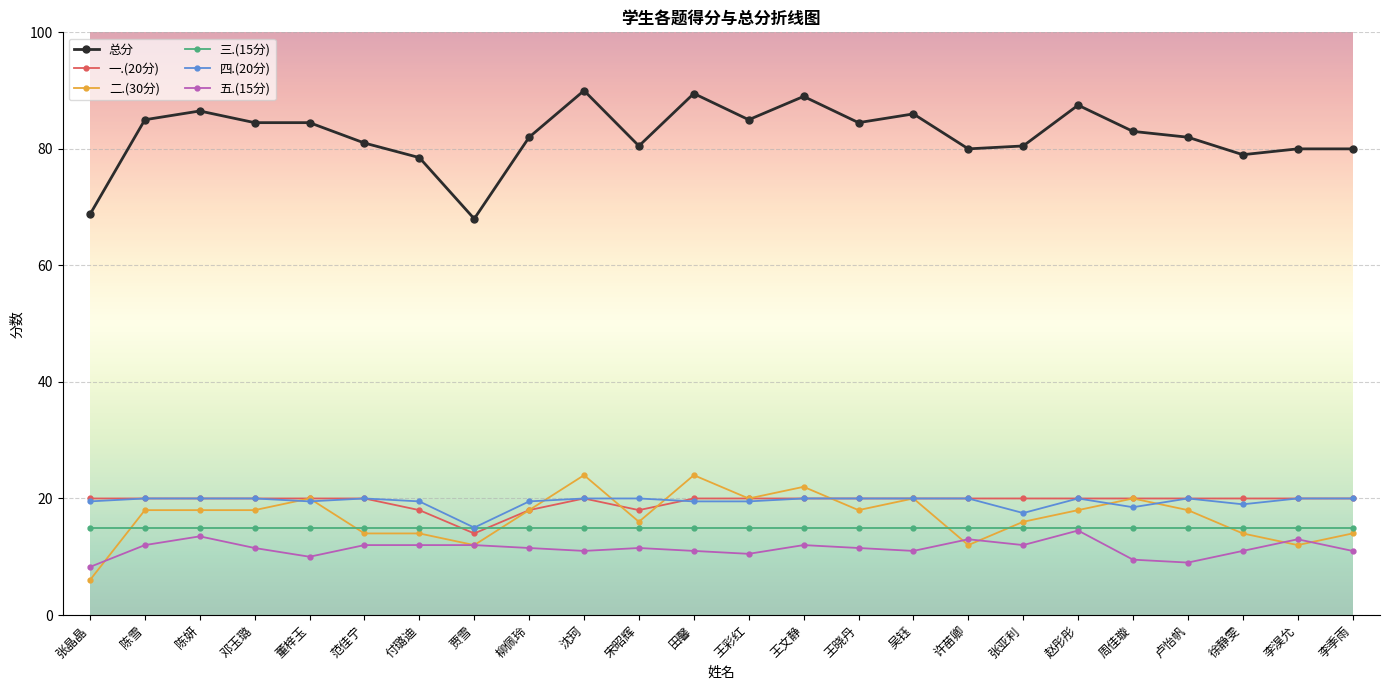

Where is the first local maximum for 总分?

陈妍